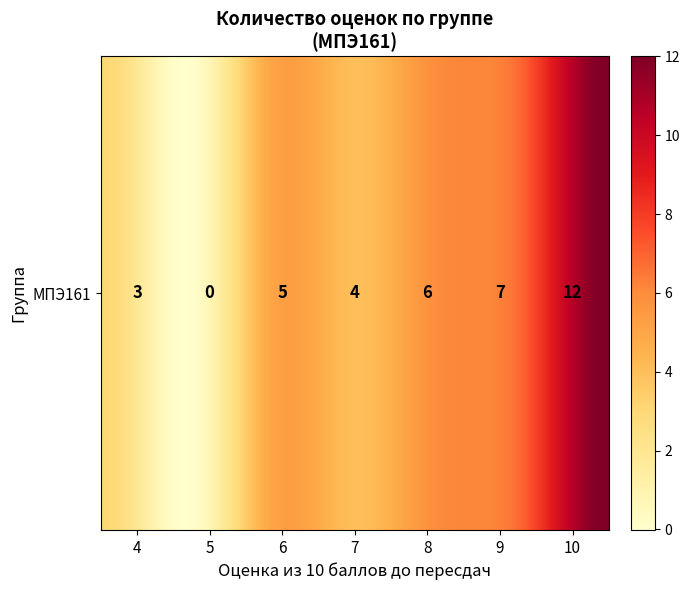

What value does the data have at 10?

12